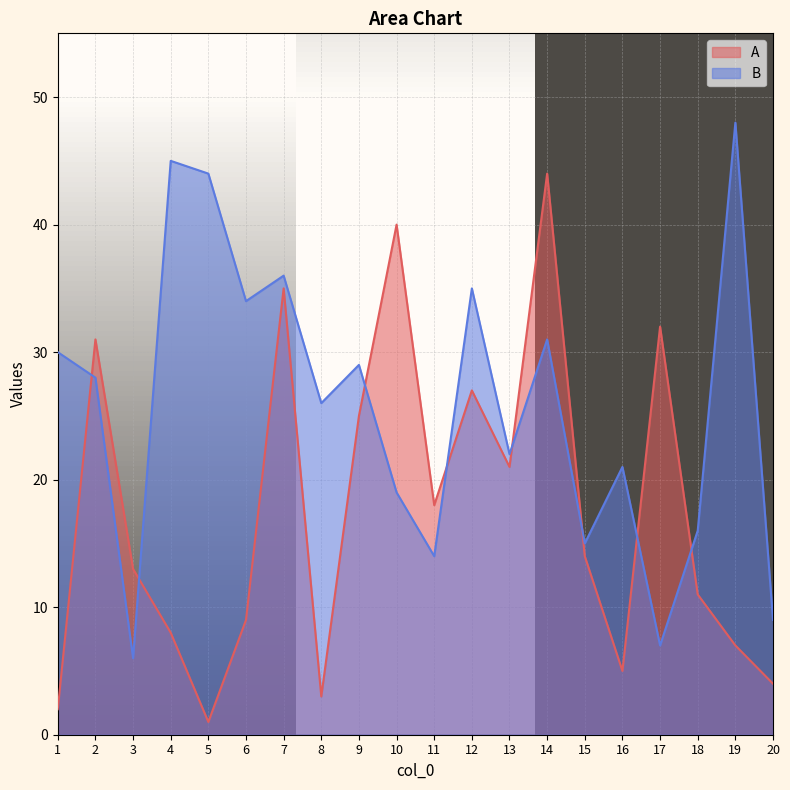

What are all the series names shown in the legend?

A, B